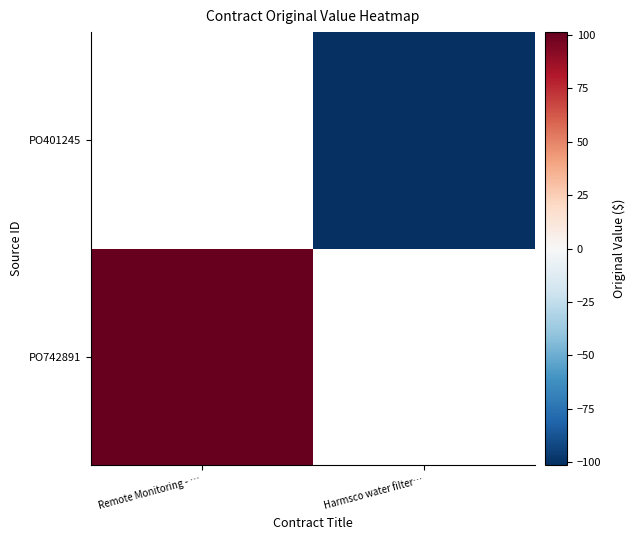

How many data points in PO401245 are less than -101?

1